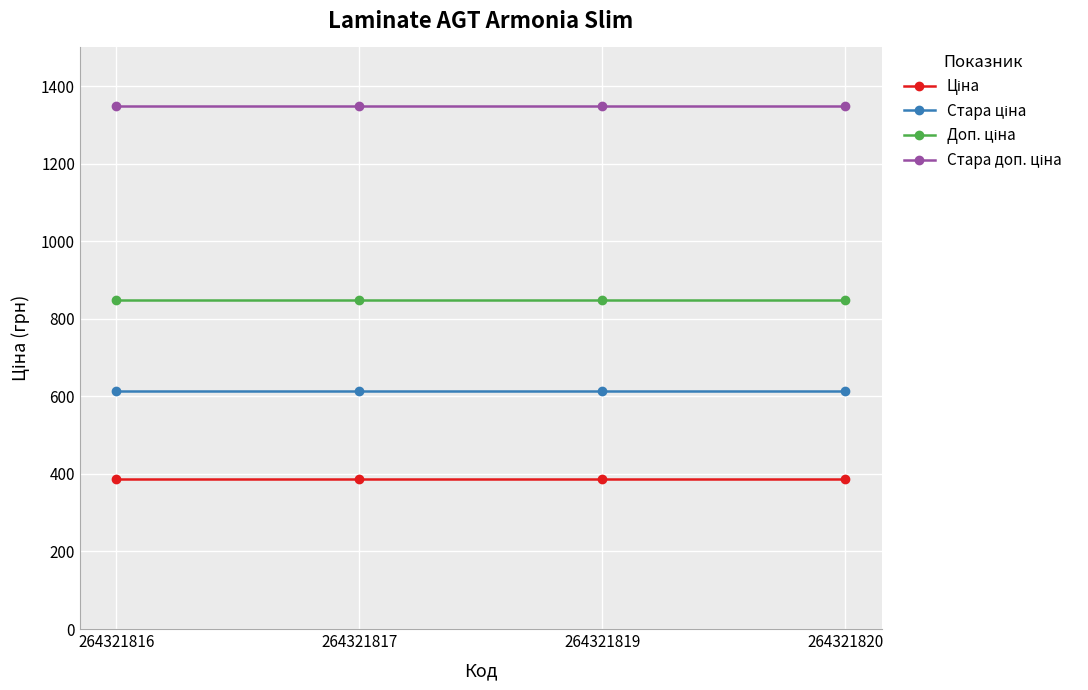

What is the minimum value shown in the chart?

386.9